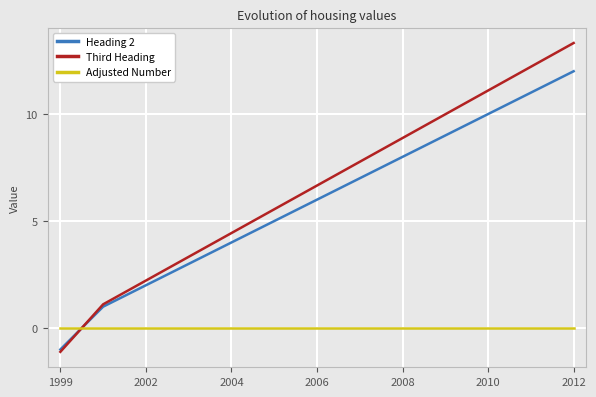

What is the smallest value displayed?

-1.1